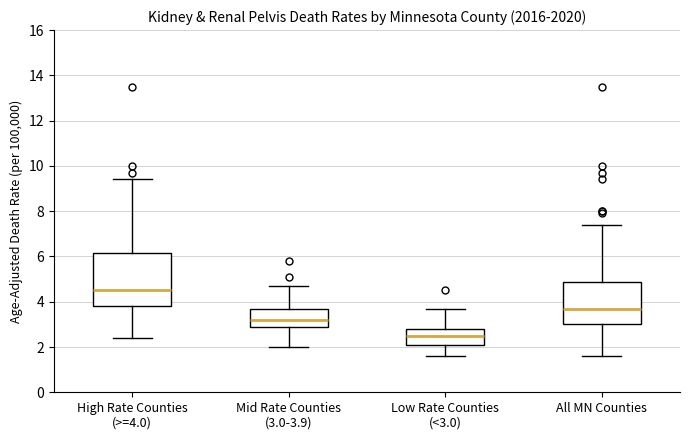

Where is the upper edge of the box for All MN Counties on the y-axis? The values are not printed on the chart, so give them approximately, as read against the axis.

4.8